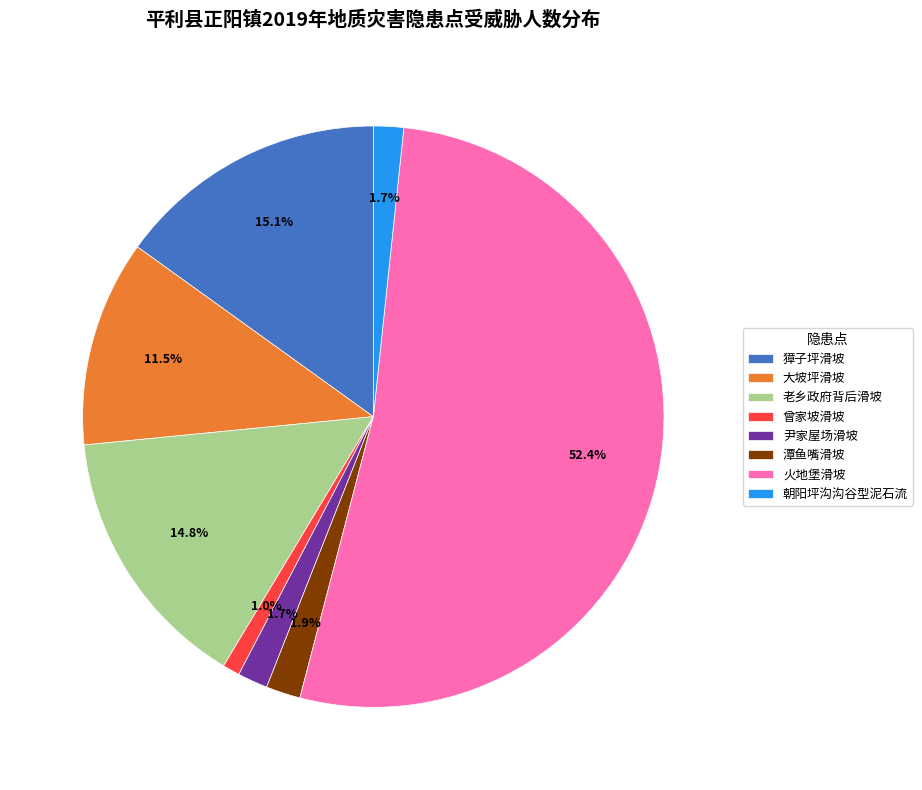

Does 火地堡滑坡 account for over 50% of the chart?

Yes